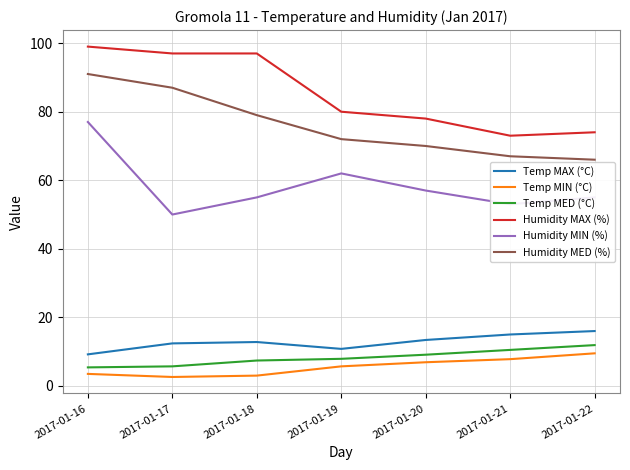

At how many categories does at least one series exceed 76?

5